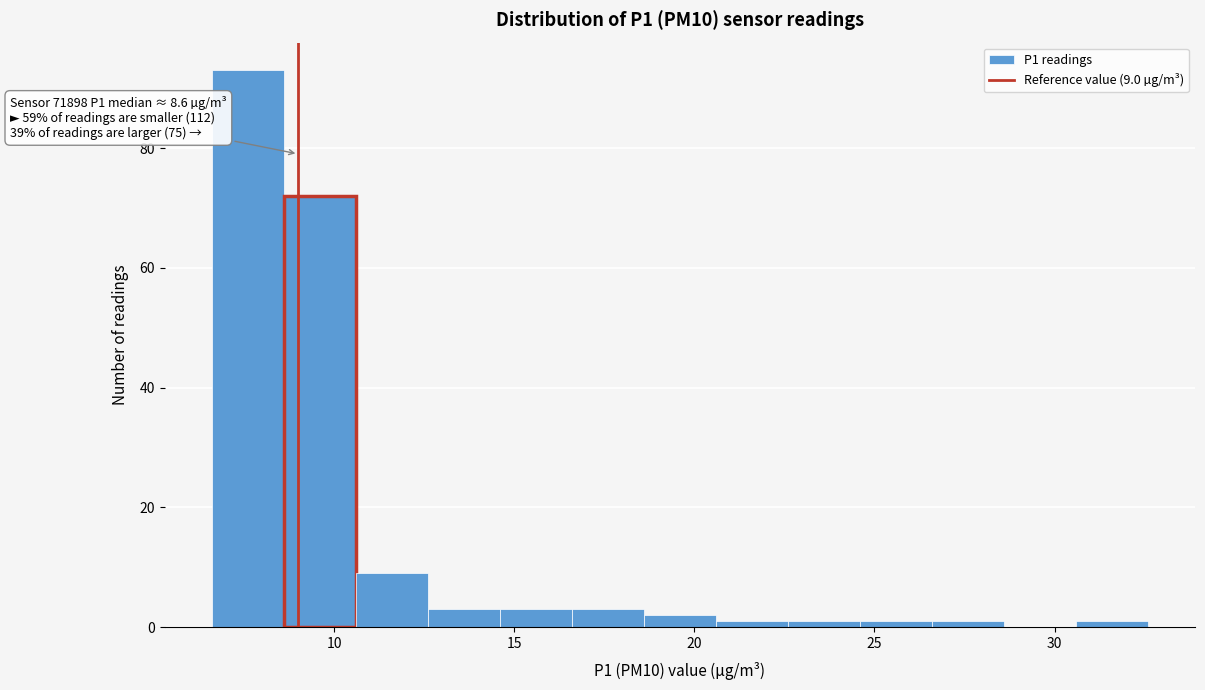

Which range on the x-axis has the tallest bar?

6.6 to 8.6